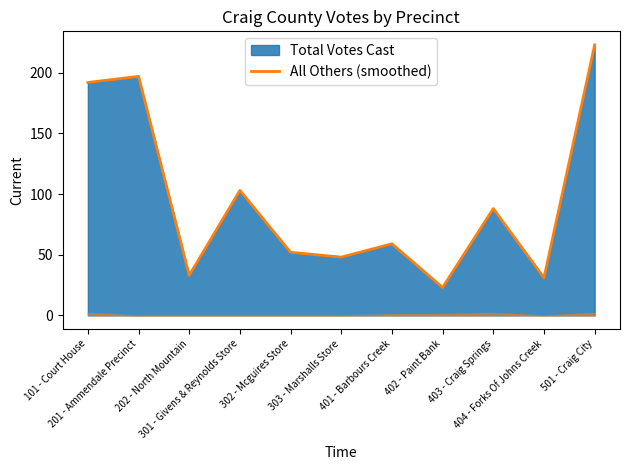

What is the smallest value displayed?

23